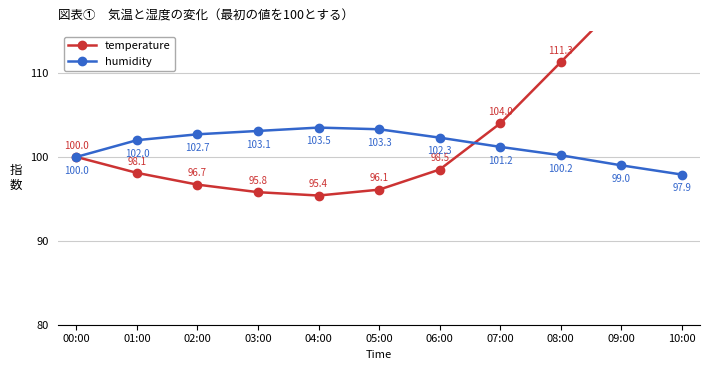

How many times do temperature and humidity cross each other?

1